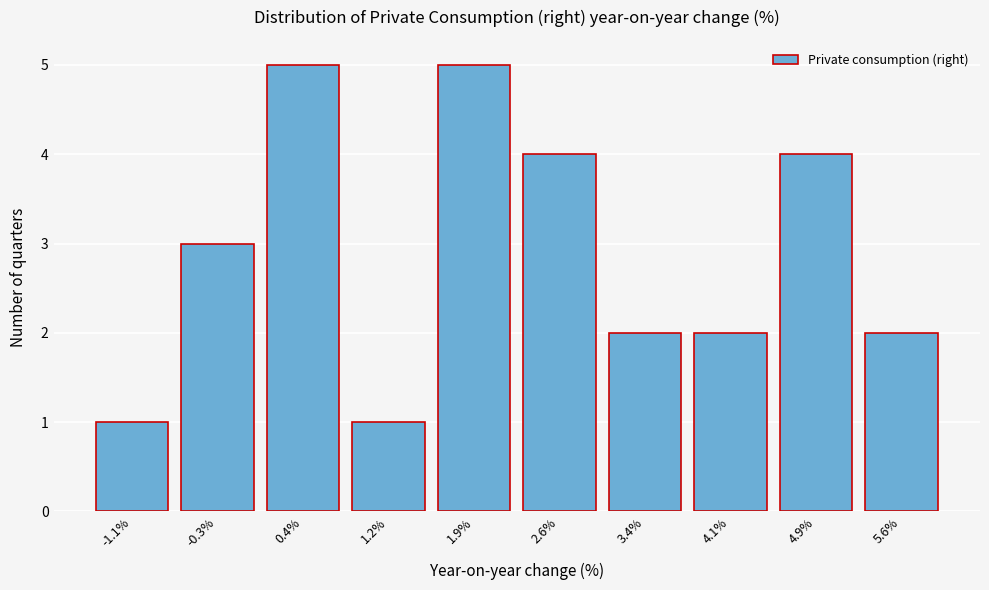

Reading right to left, what are all the values shown in this chart?

5.6%=2	4.9%=4	4.1%=2	3.4%=2	2.6%=4	1.9%=5	1.2%=1	0.4%=5	-0.3%=3	-1.1%=1